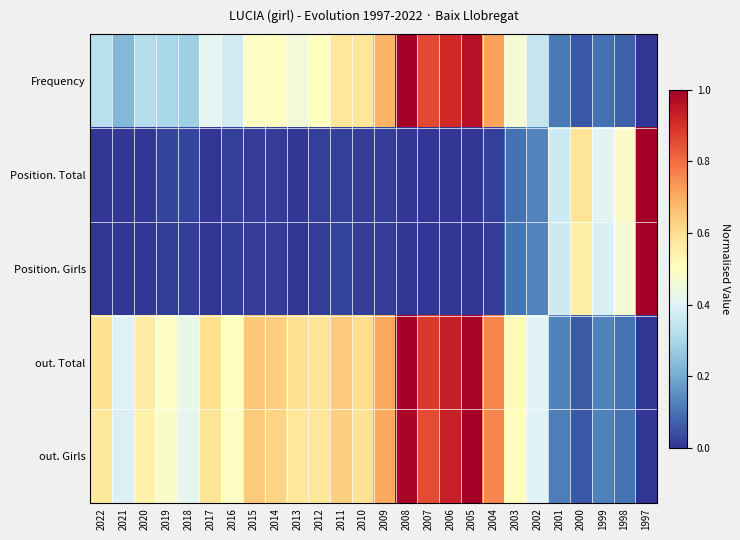

Reading left to right, extract all data points from this chart.

Frequency: 2022=0.3	2021=0.2	2020=0.3	2019=0.3	2018=0.3	2017=0.4	2016=0.4	2015=0.5	2014=0.5	2013=0.5	2012=0.5	2011=0.6	2010=0.6	2009=0.7	2008=1.0	2007=0.9	2006=0.9	2005=1.0	2004=0.7	2003=0.5	2002=0.4	2001=0.1	2000=0.1	1999=0.1	1998=0.1	1997=0.0
Position. Total: 2022=0.0	2021=0.0	2020=0.0	2019=0.0	2018=0.0	2017=0.0	2016=0.0	2015=0.0	2014=0.0	2013=0.0	2012=0.0	2011=0.0	2010=0.0	2009=0.0	2008=0.0	2007=0.0	2006=0.0	2005=0.0	2004=0.0	2003=0.1	2002=0.1	2001=0.4	2000=0.6	1999=0.4	1998=0.5	1997=1.0
Position. Girls: 2022=0.0	2021=0.0	2020=0.0	2019=0.0	2018=0.0	2017=0.0	2016=0.0	2015=0.0	2014=0.0	2013=0.0	2012=0.0	2011=0.0	2010=0.0	2009=0.0	2008=0.0	2007=0.0	2006=0.0	2005=0.0	2004=0.0	2003=0.1	2002=0.1	2001=0.4	2000=0.6	1999=0.4	1998=0.5	1997=1.0
out. Total: 2022=0.6	2021=0.4	2020=0.6	2019=0.5	2018=0.4	2017=0.6	2016=0.5	2015=0.6	2014=0.6	2013=0.6	2012=0.6	2011=0.6	2010=0.6	2009=0.7	2008=1.0	2007=0.9	2006=0.9	2005=1.0	2004=0.8	2003=0.5	2002=0.4	2001=0.1	2000=0.1	1999=0.1	1998=0.1	1997=0.0
out. Girls: 2022=0.6	2021=0.4	2020=0.5	2019=0.5	2018=0.4	2017=0.6	2016=0.5	2015=0.6	2014=0.6	2013=0.6	2012=0.6	2011=0.6	2010=0.6	2009=0.7	2008=1.0	2007=0.9	2006=0.9	2005=1.0	2004=0.8	2003=0.5	2002=0.4	2001=0.1	2000=0.1	1999=0.1	1998=0.1	1997=0.0